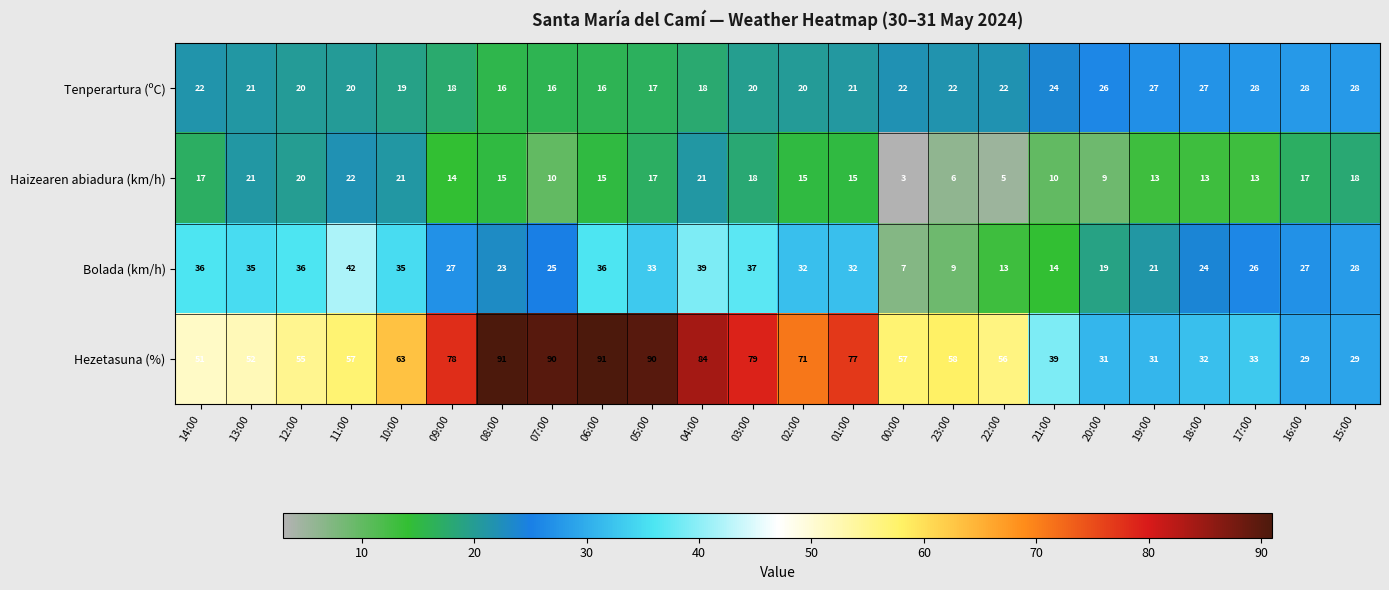

What is the greatest value displayed?

91